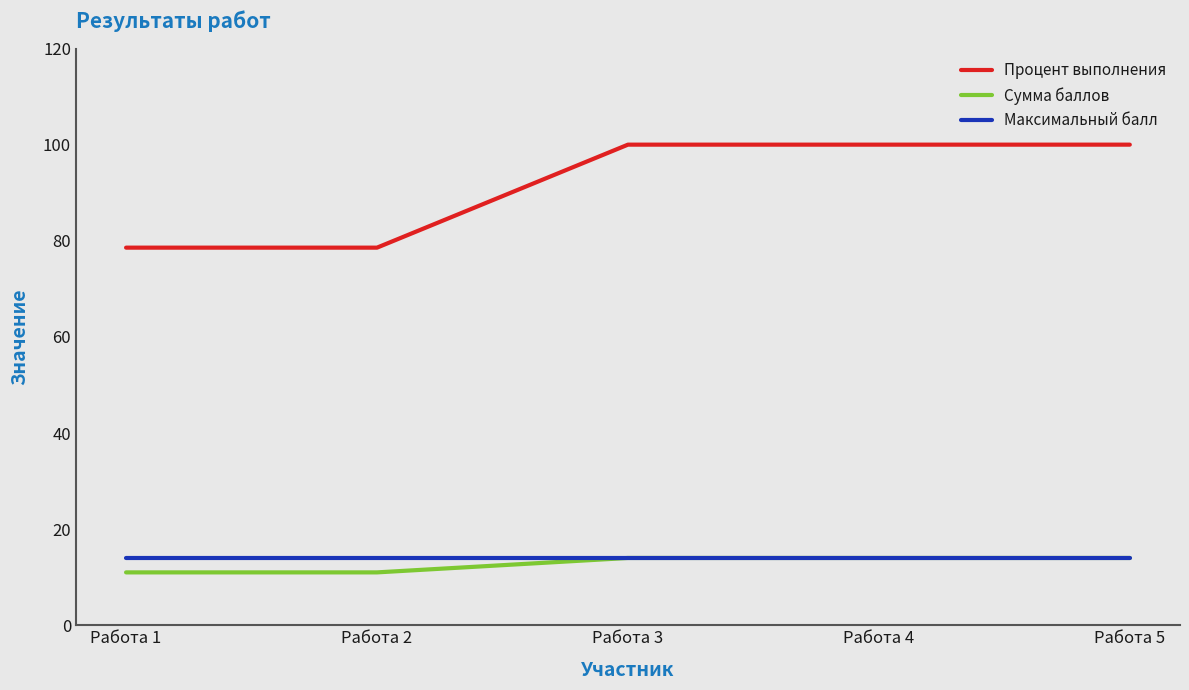

What is the spread (max minus min) of values at Работа 4?

86.0